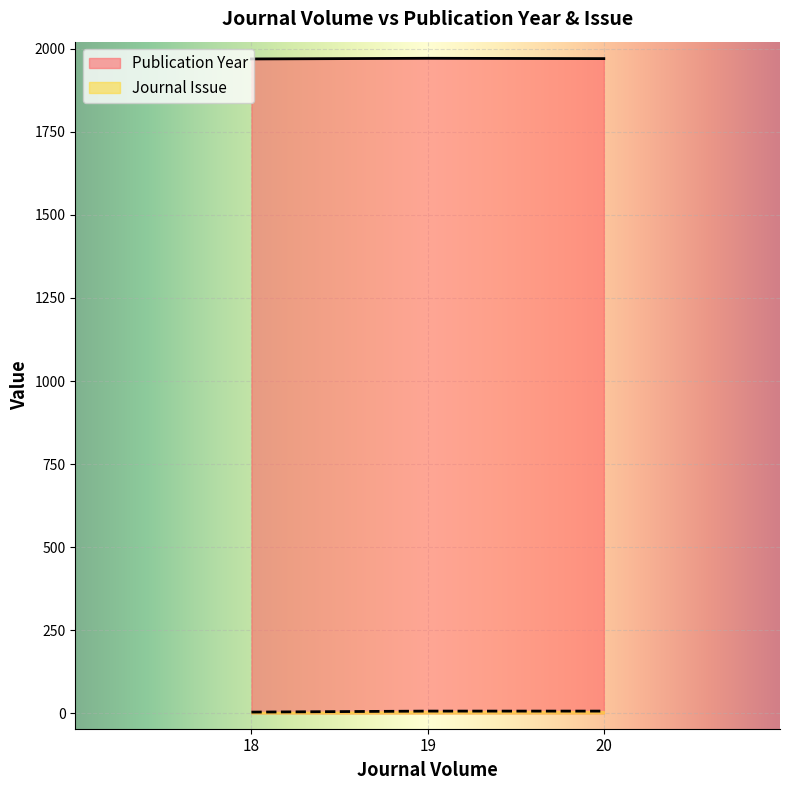

What is the total value across all series at 20?

1977